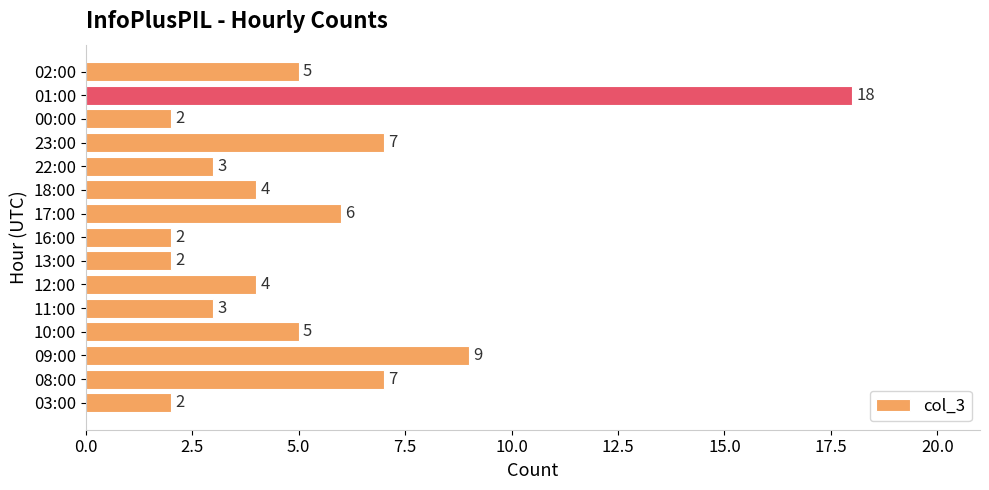

Count the number of data series in this chart.

1